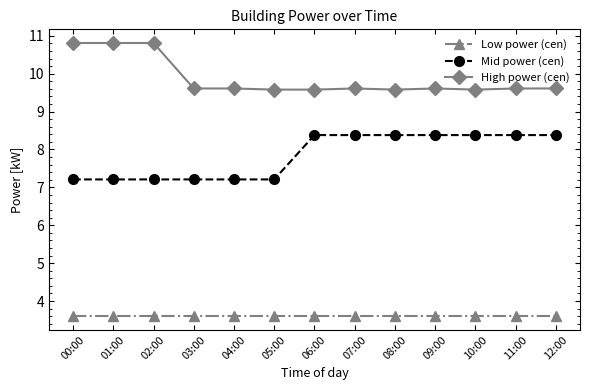

How many lines are shown in the chart?

3